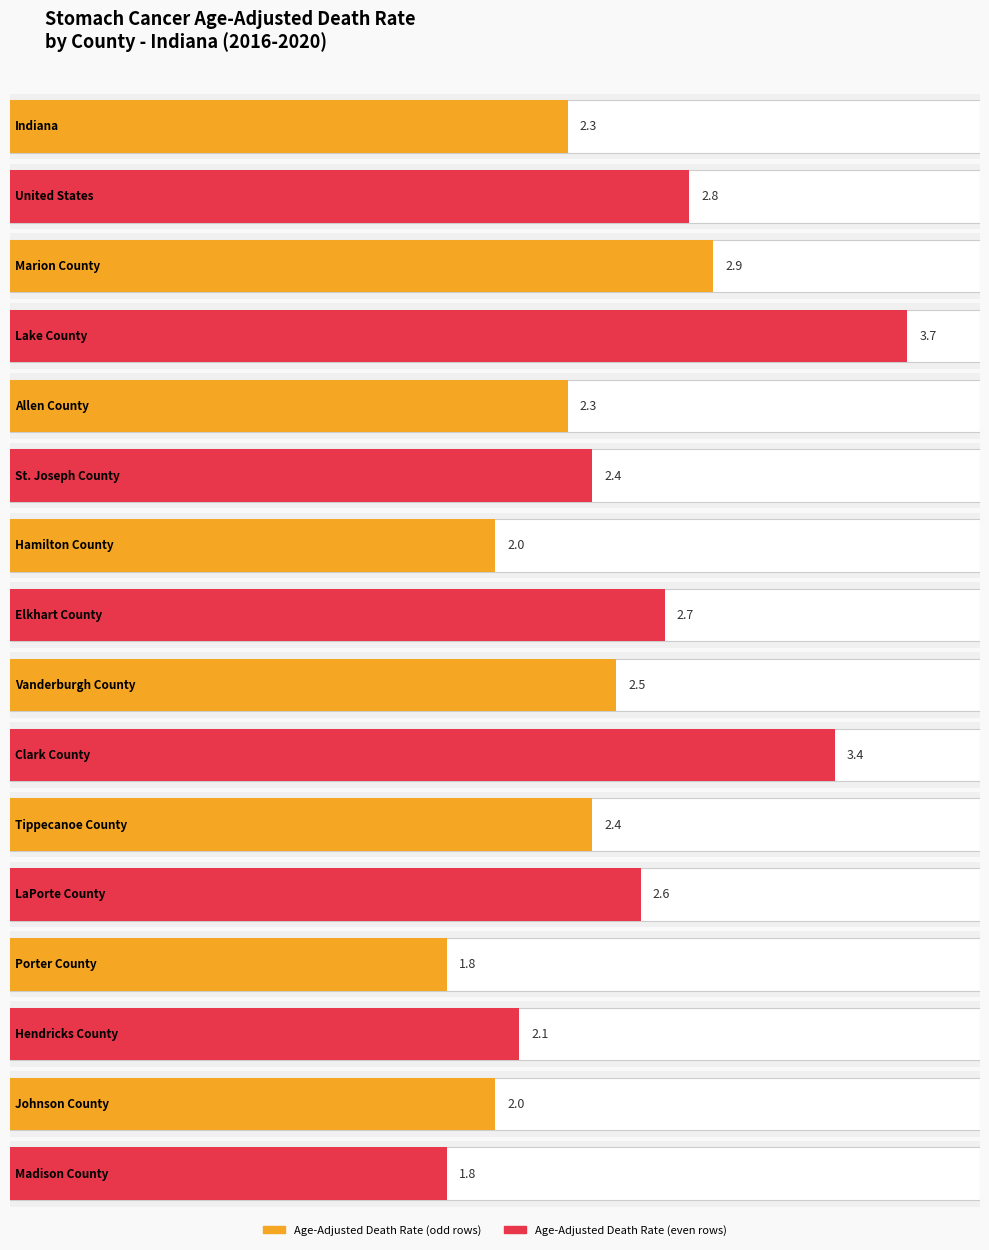

Is it true that Average Annual Count equals 8.7 at Vanderburgh County?

False